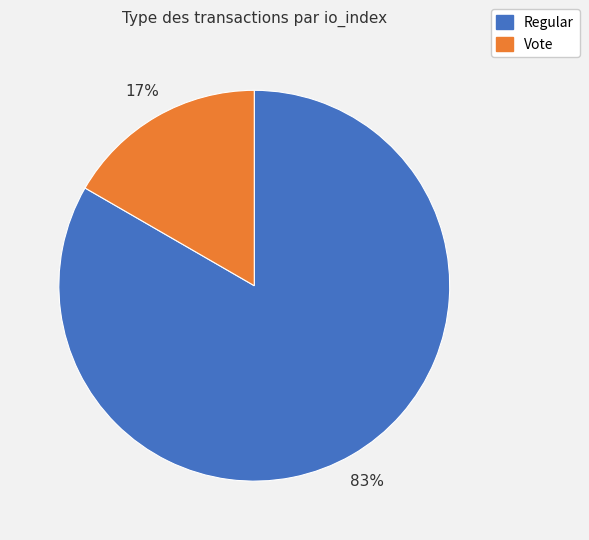

Which slice is the smallest?

Vote